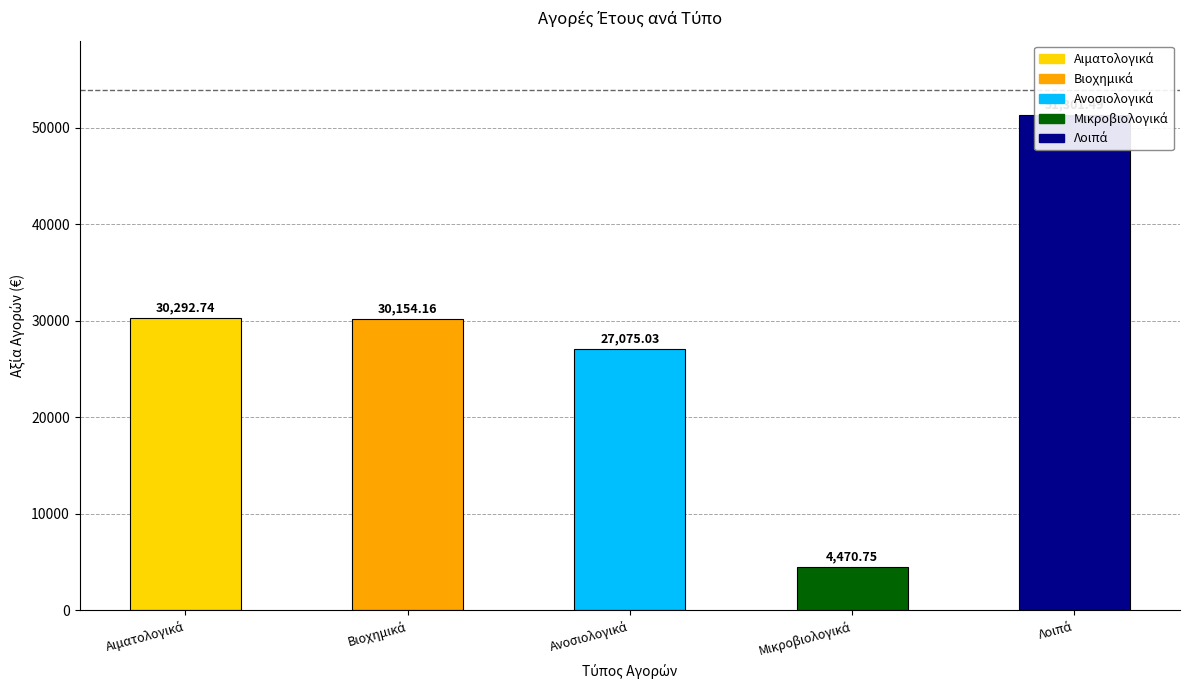

What is the label of the 5th bar from the left?

Λοιπά